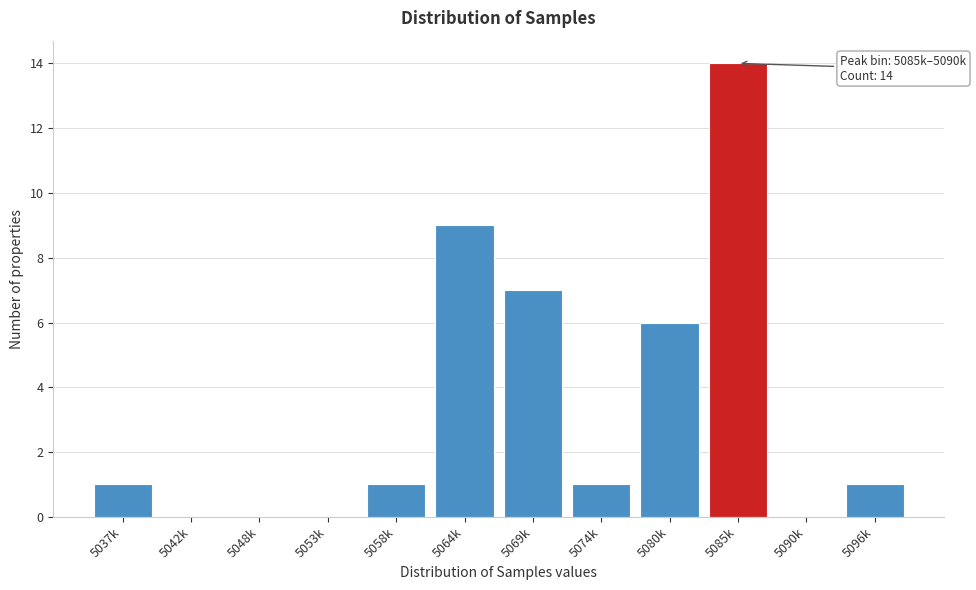

Reading right to left, transcribe all the data shown in this chart.

5096k=1	5090k=0	5085k=14	5080k=6	5074k=1	5069k=7	5064k=9	5058k=1	5053k=0	5048k=0	5042k=0	5037k=1